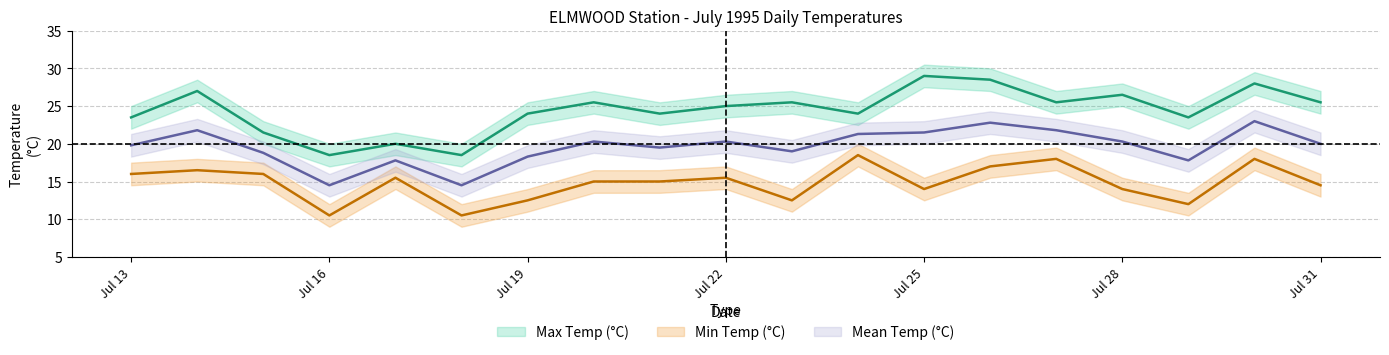

How many data points in Max Temp (°C) are above 25?

9